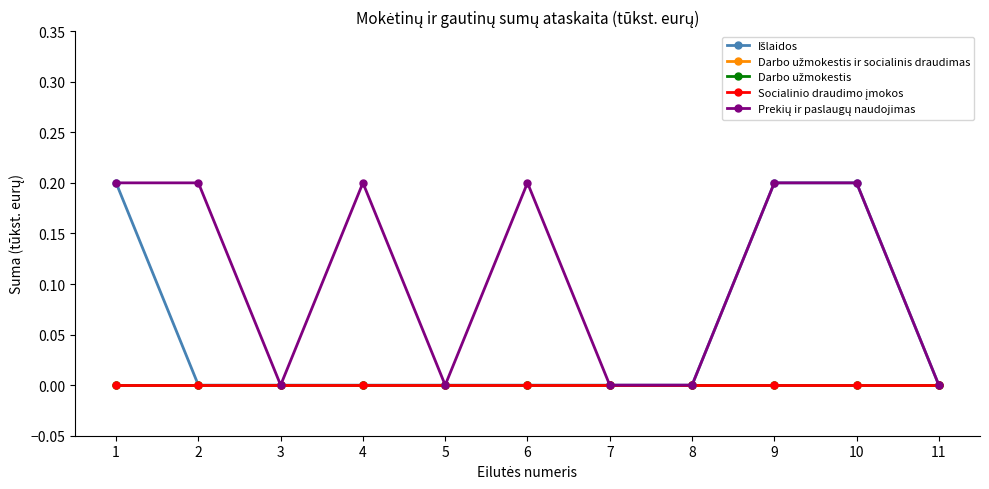

True or false: Darbo užmokestis ir socialinis draudimas and Socialinio draudimo įmokos intersect in this chart.

False